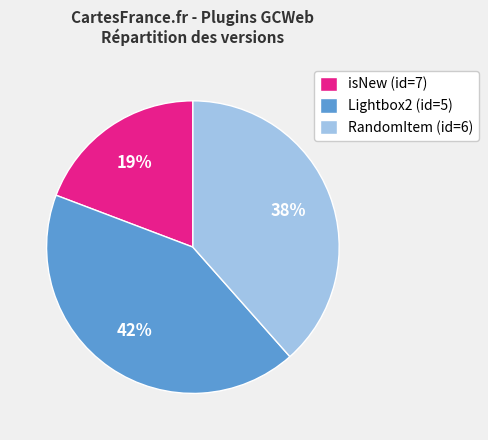

Which category has the smallest portion of the pie?

isNew (id=7)